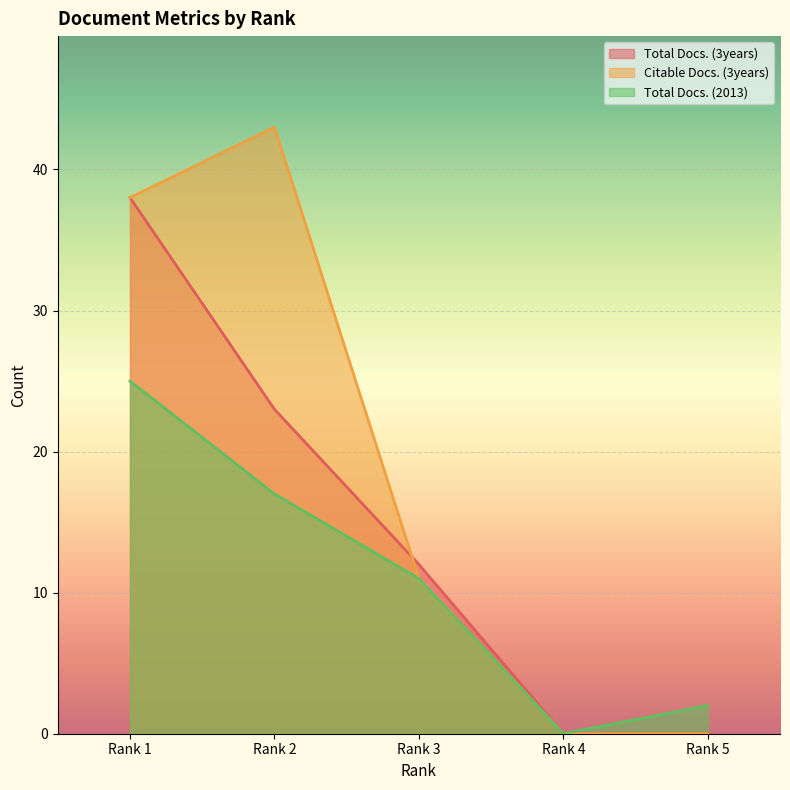

At how many categories does at least one series exceed 15?

2